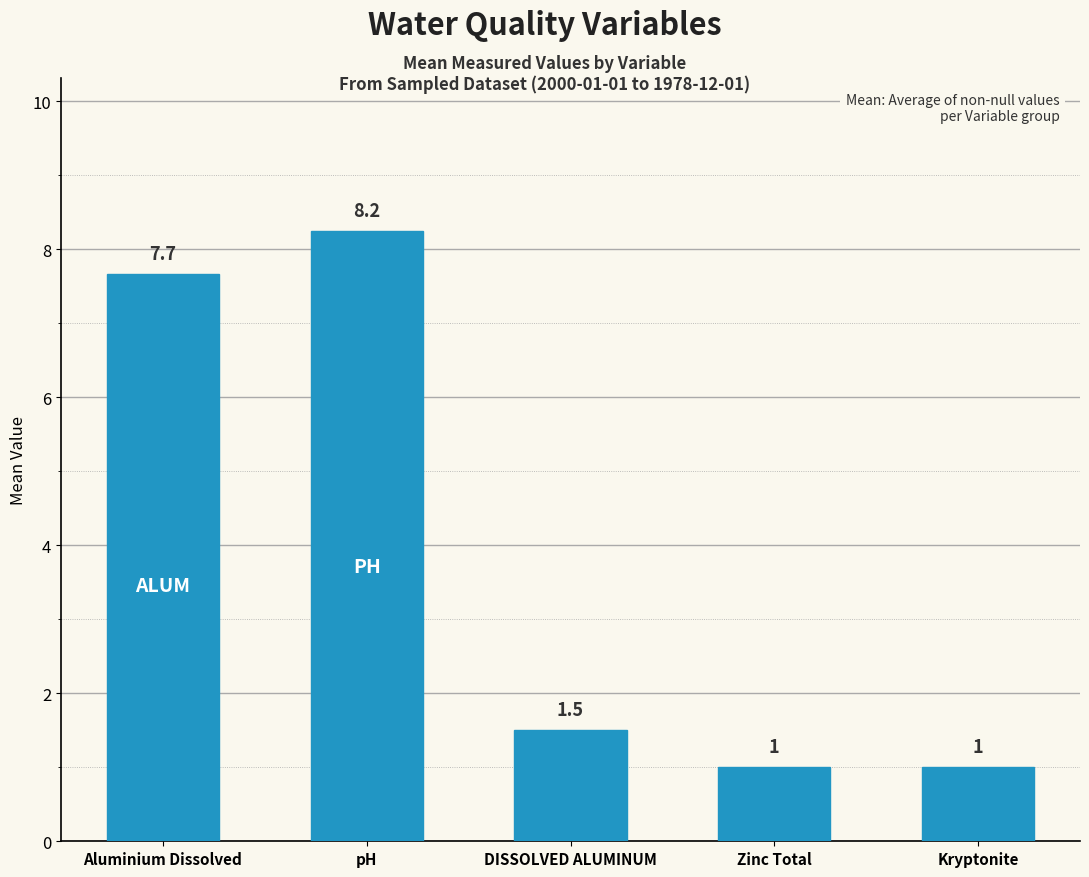

What is the smallest value displayed?

1.0